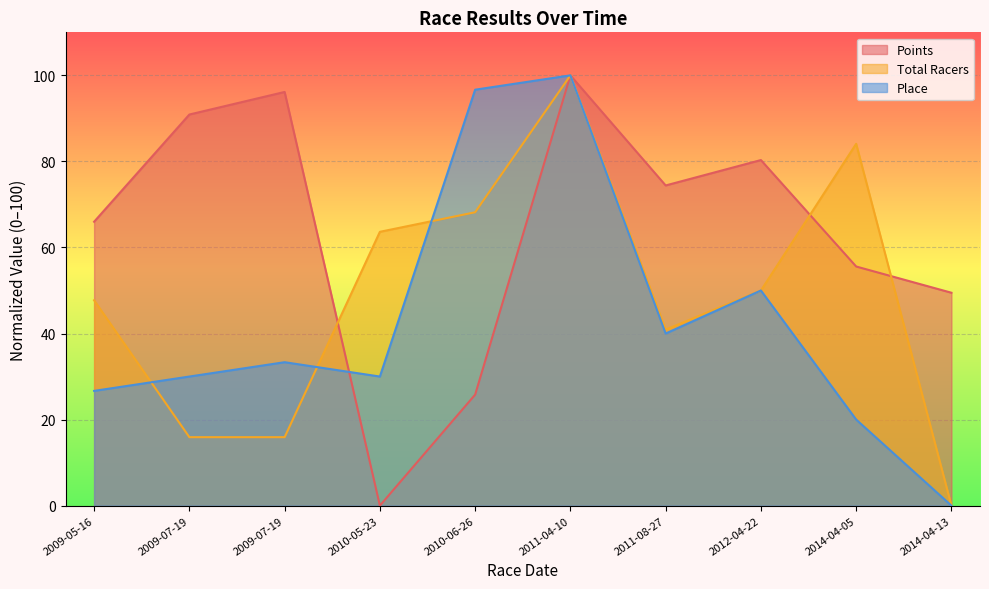

Reading left to right, transcribe all the data shown in this chart.

Points: 2009-05-16=66.0	2009-07-19=90.9	2009-07-19=96.1	2010-05-23=0.0	2010-06-26=25.8	2011-04-10=100.0	2011-08-27=74.4	2012-04-22=80.3	2014-04-05=55.6	2014-04-13=49.5
Total Racers: 2009-05-16=47.7	2009-07-19=15.9	2009-07-19=15.9	2010-05-23=63.6	2010-06-26=68.2	2011-04-10=100.0	2011-08-27=40.9	2012-04-22=50.0	2014-04-05=84.1	2014-04-13=0.0
Place: 2009-05-16=26.7	2009-07-19=30.0	2009-07-19=33.3	2010-05-23=30.0	2010-06-26=96.7	2011-04-10=100.0	2011-08-27=40.0	2012-04-22=50.0	2014-04-05=20.0	2014-04-13=0.0